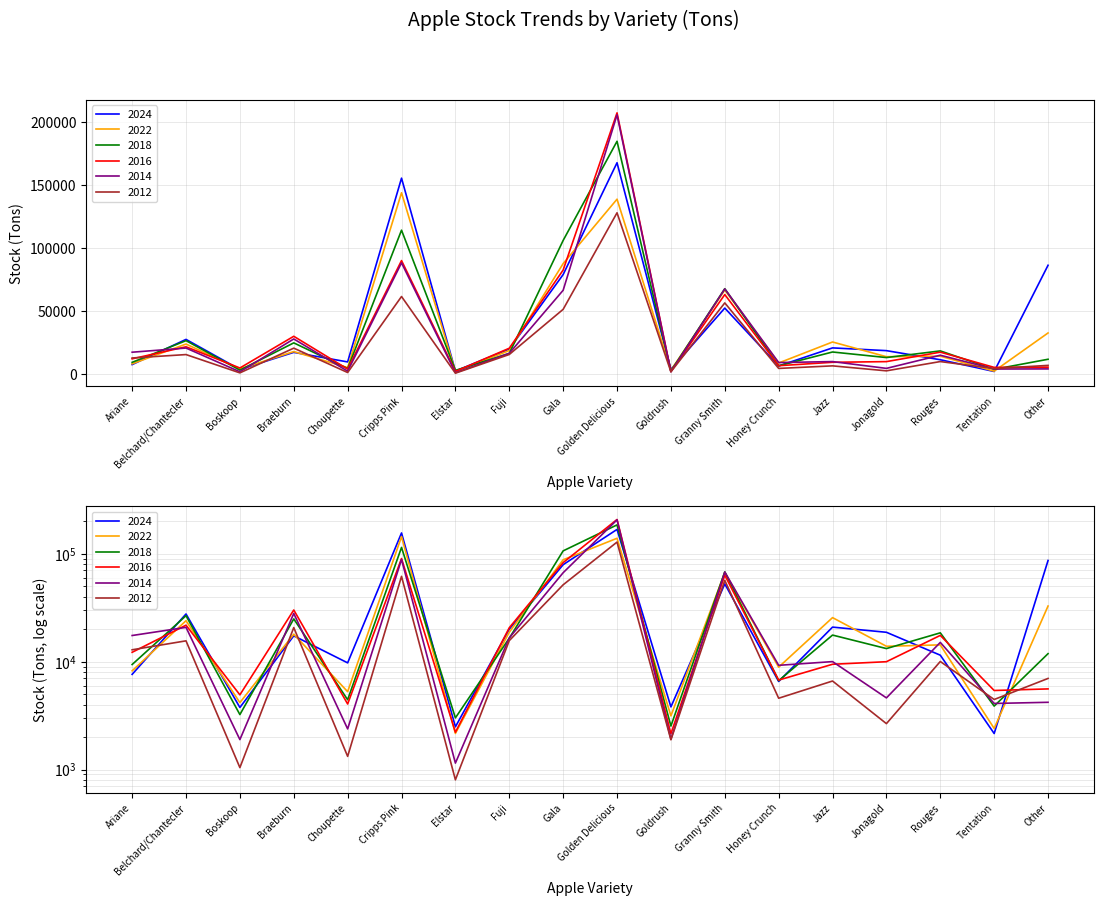

Does the chart display data point markers on the line(s)?

No